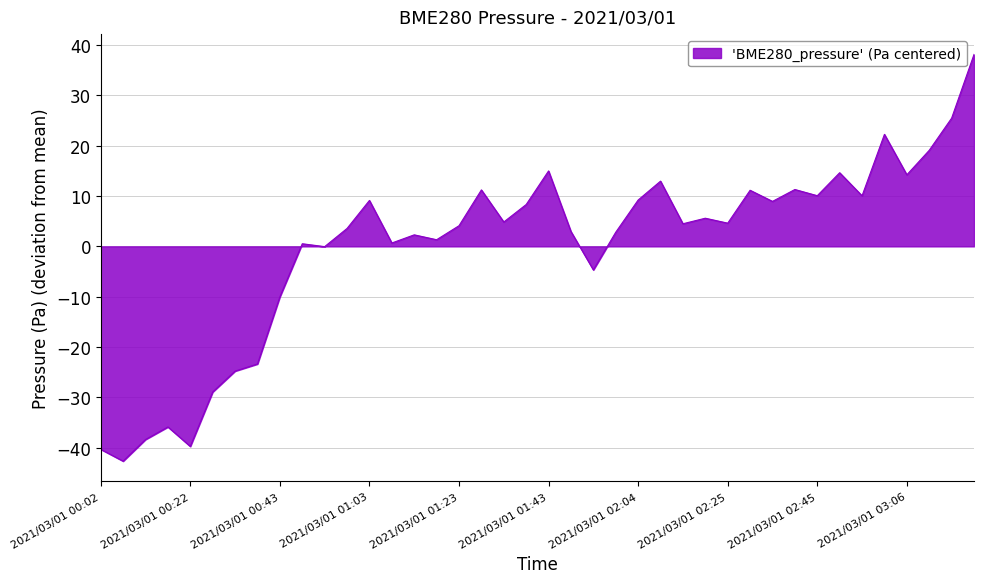

What is the minimum value shown in the chart?

-42.6